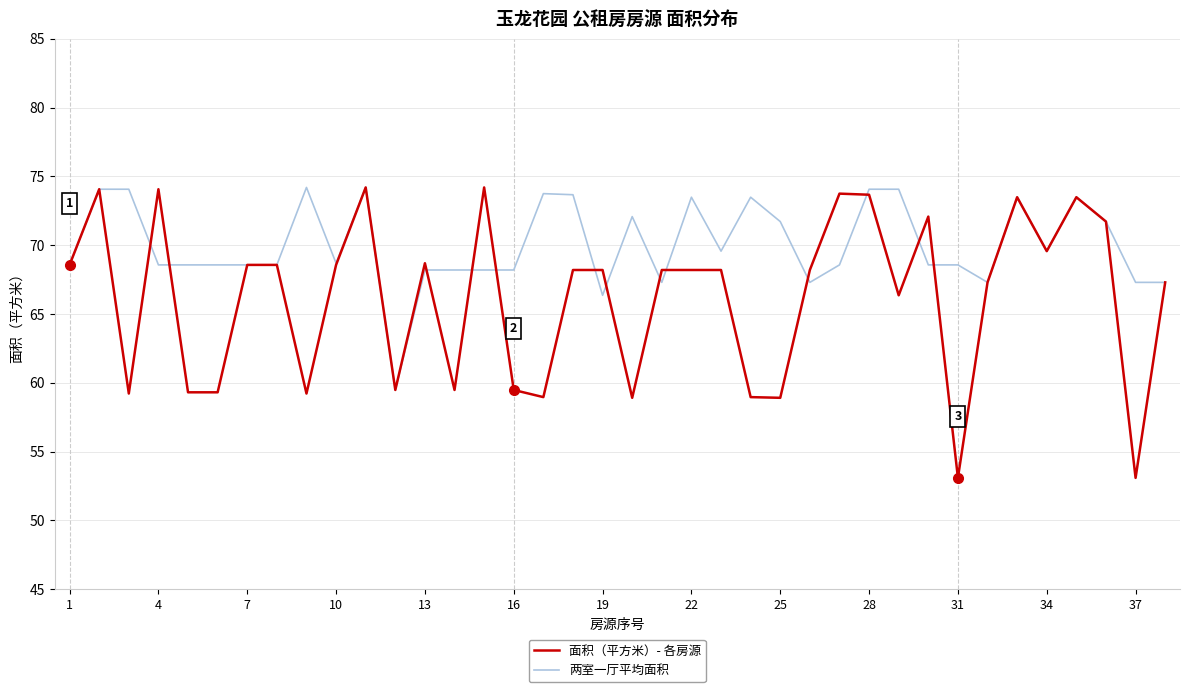

Which series has the largest range (max minus min)?

面积（平方米）- 各房源